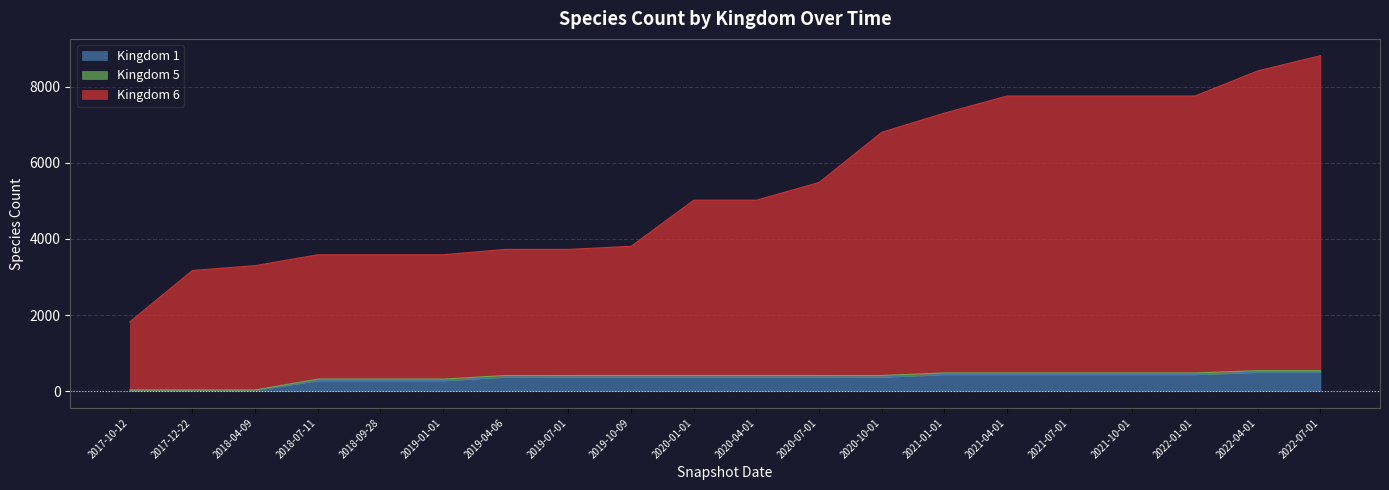

True or false: Kingdom 1 and Kingdom 6 intersect in this chart.

False